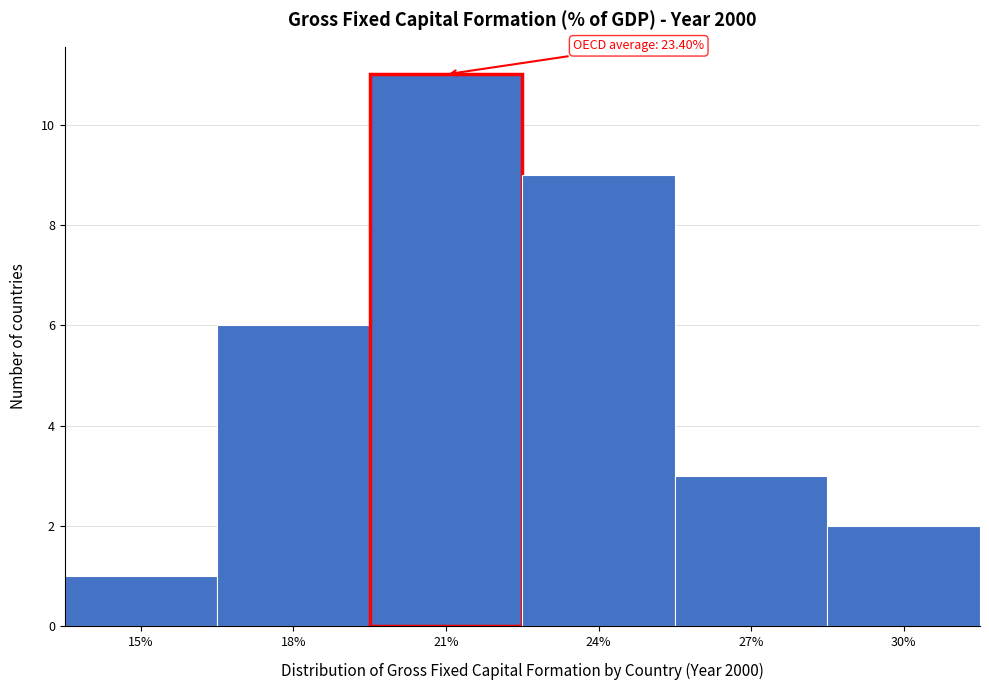

Reading right to left, transcribe all the data shown in this chart.

30%=2	27%=3	24%=9	21%=11	18%=6	15%=1